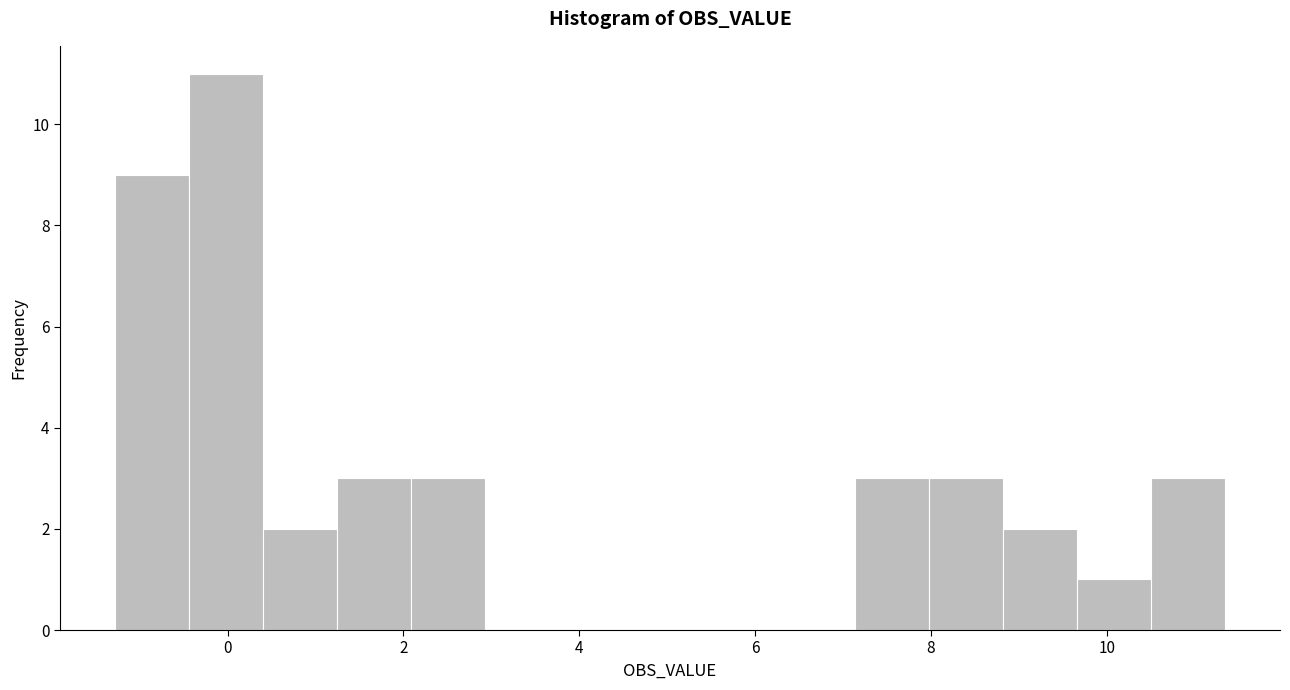

Which range on the x-axis has the tallest bar?

-0.4 to 0.4